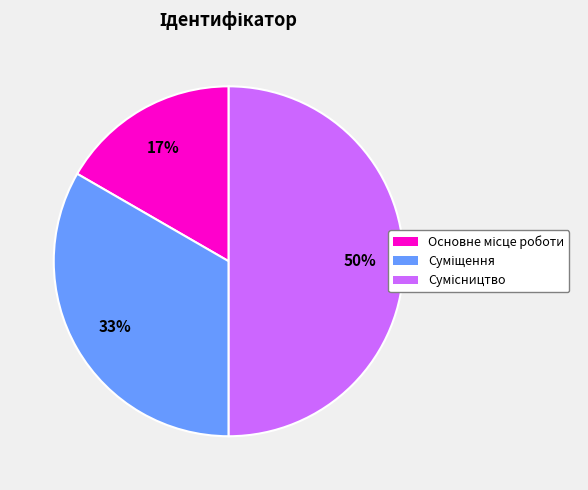

To the nearest percent, what is the average slice percentage?

33%